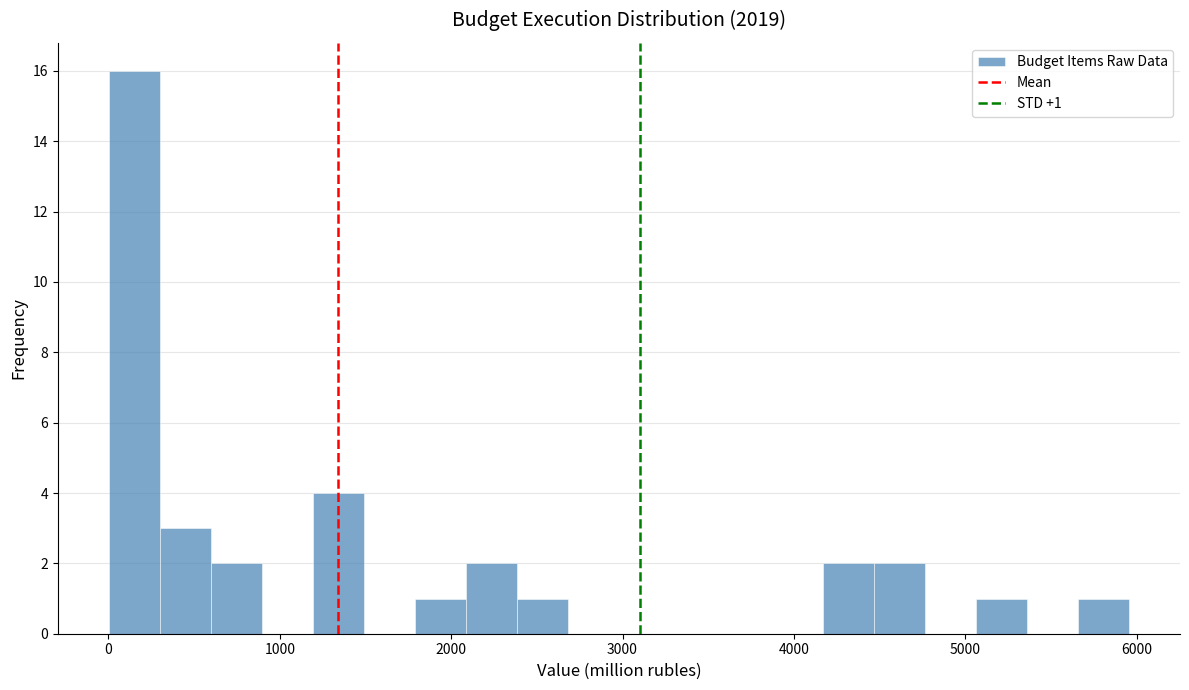

Read against the x-axis, roughly where is the centre of the tallest bar?

200